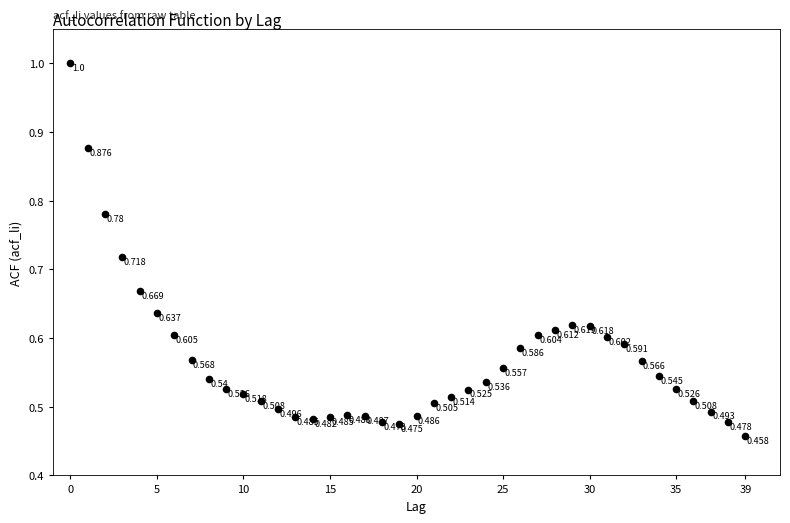

Count the number of points in this scatter plot.

40